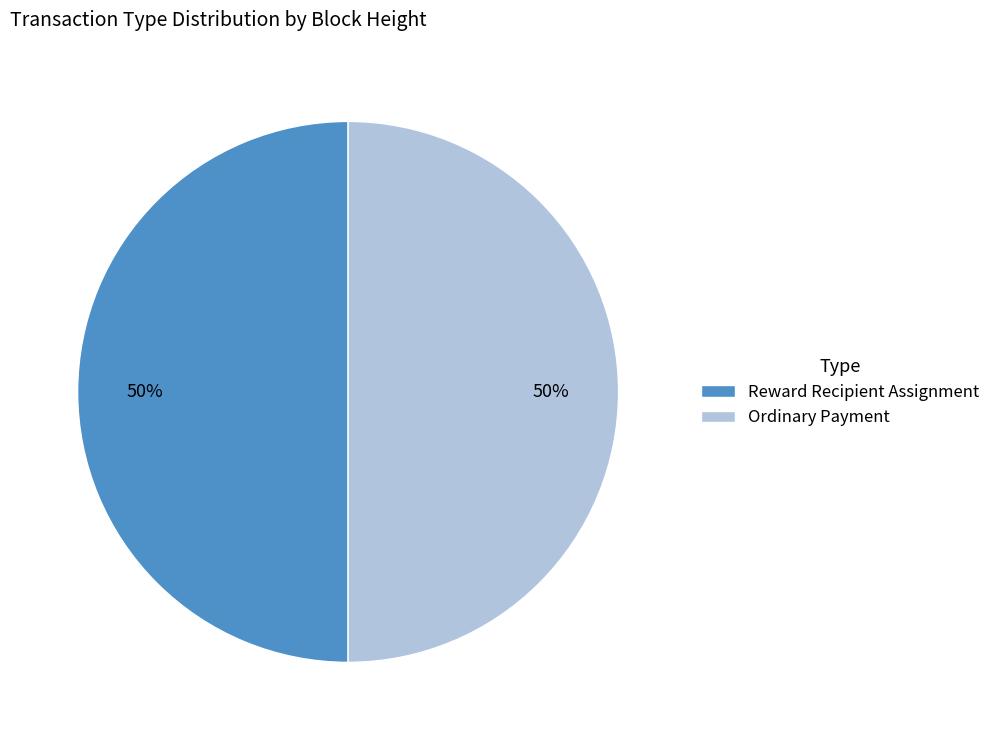

To the nearest percent, what is the difference between the largest and smallest slice percentages?

0%